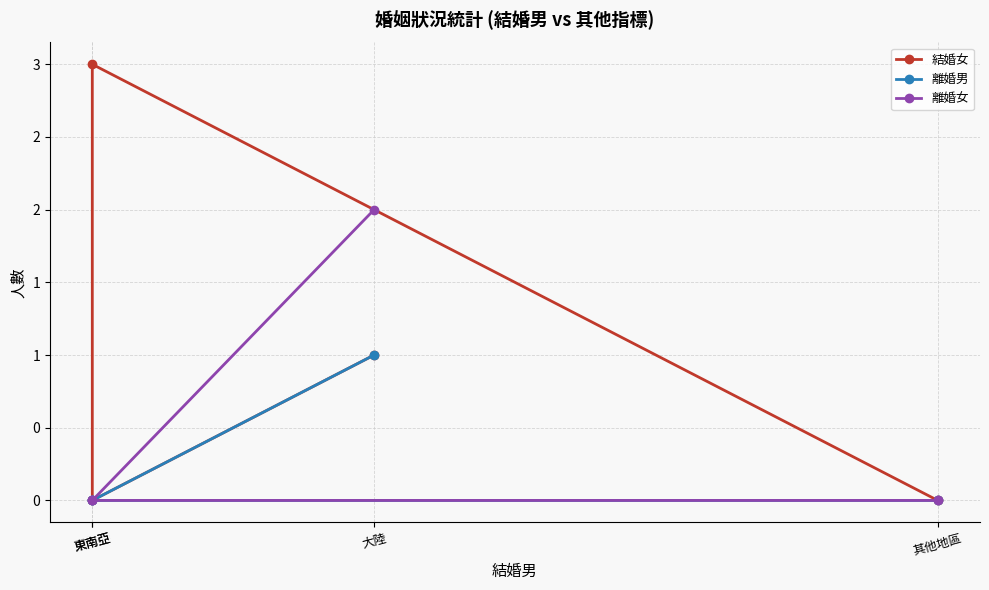

What is the greatest value displayed?

3